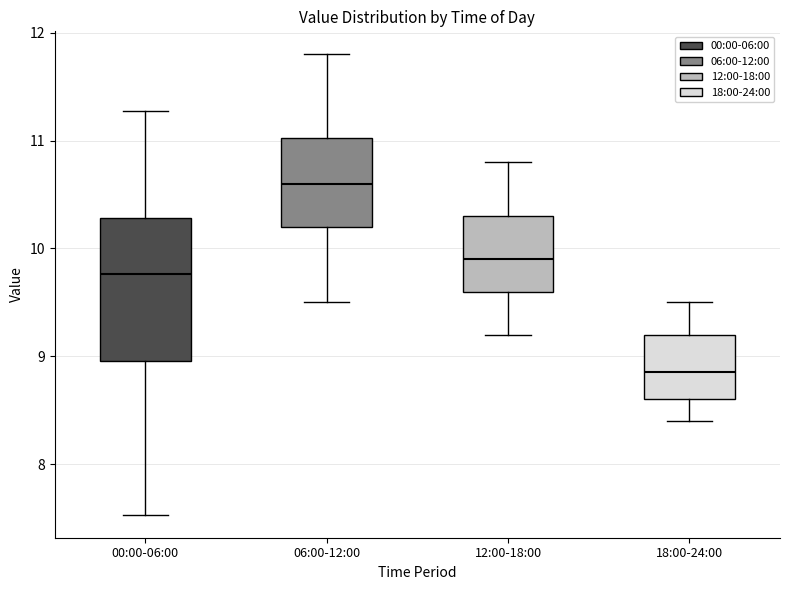

Where does the upper whisker of the box for 12:00-18:00 end on the y-axis? The values are not printed on the chart, so give them approximately, as read against the axis.

10.8